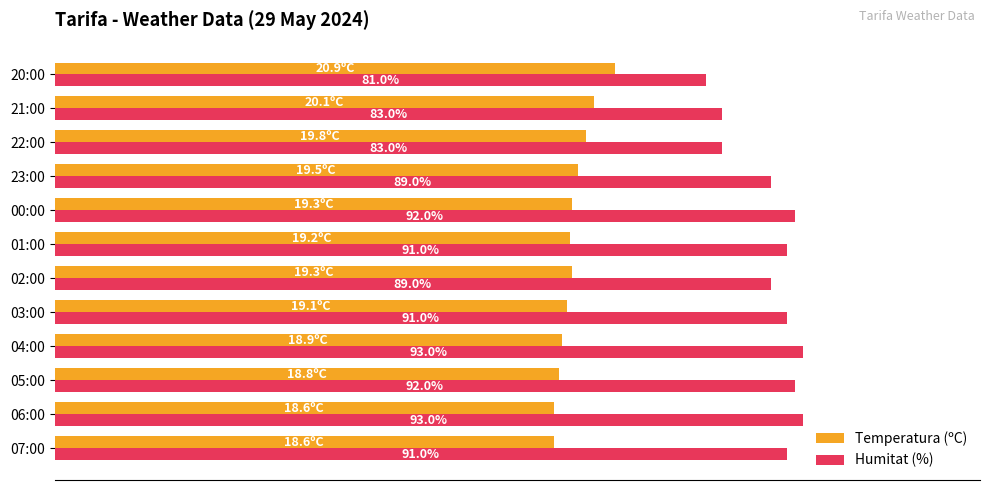

List the series in order of their peak value, lowest first.

Temperatura (ºC), Humitat (%)